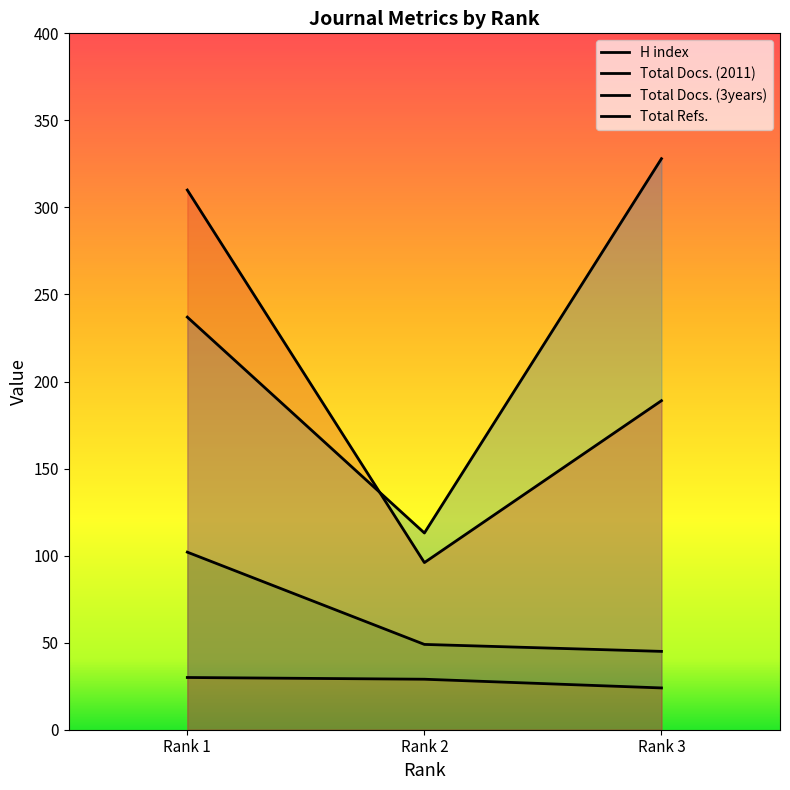

At which category is the sum across all series the highest?

Rank 1